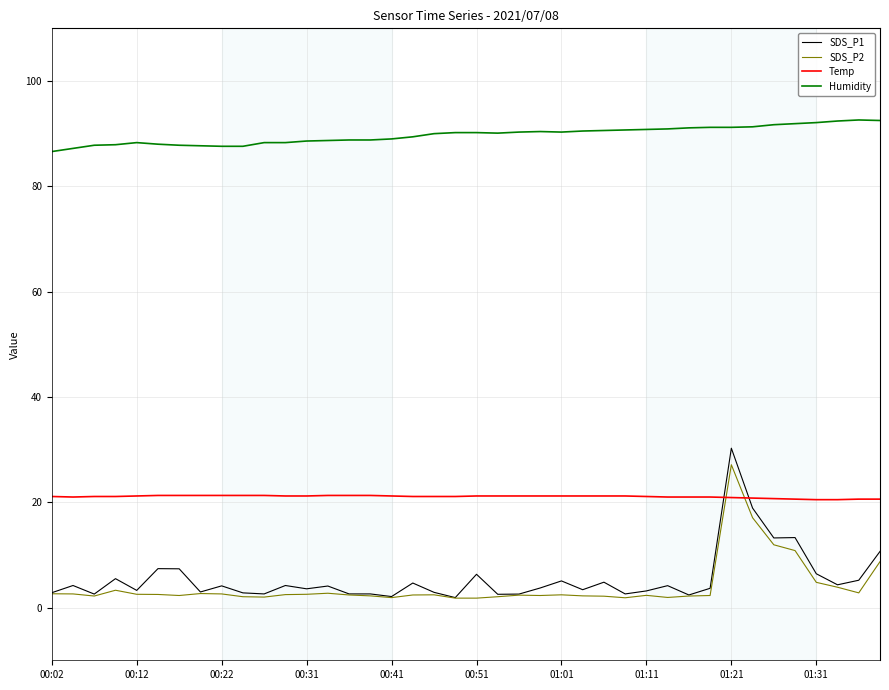

Which series has the widest spread of values?

SDS_P1